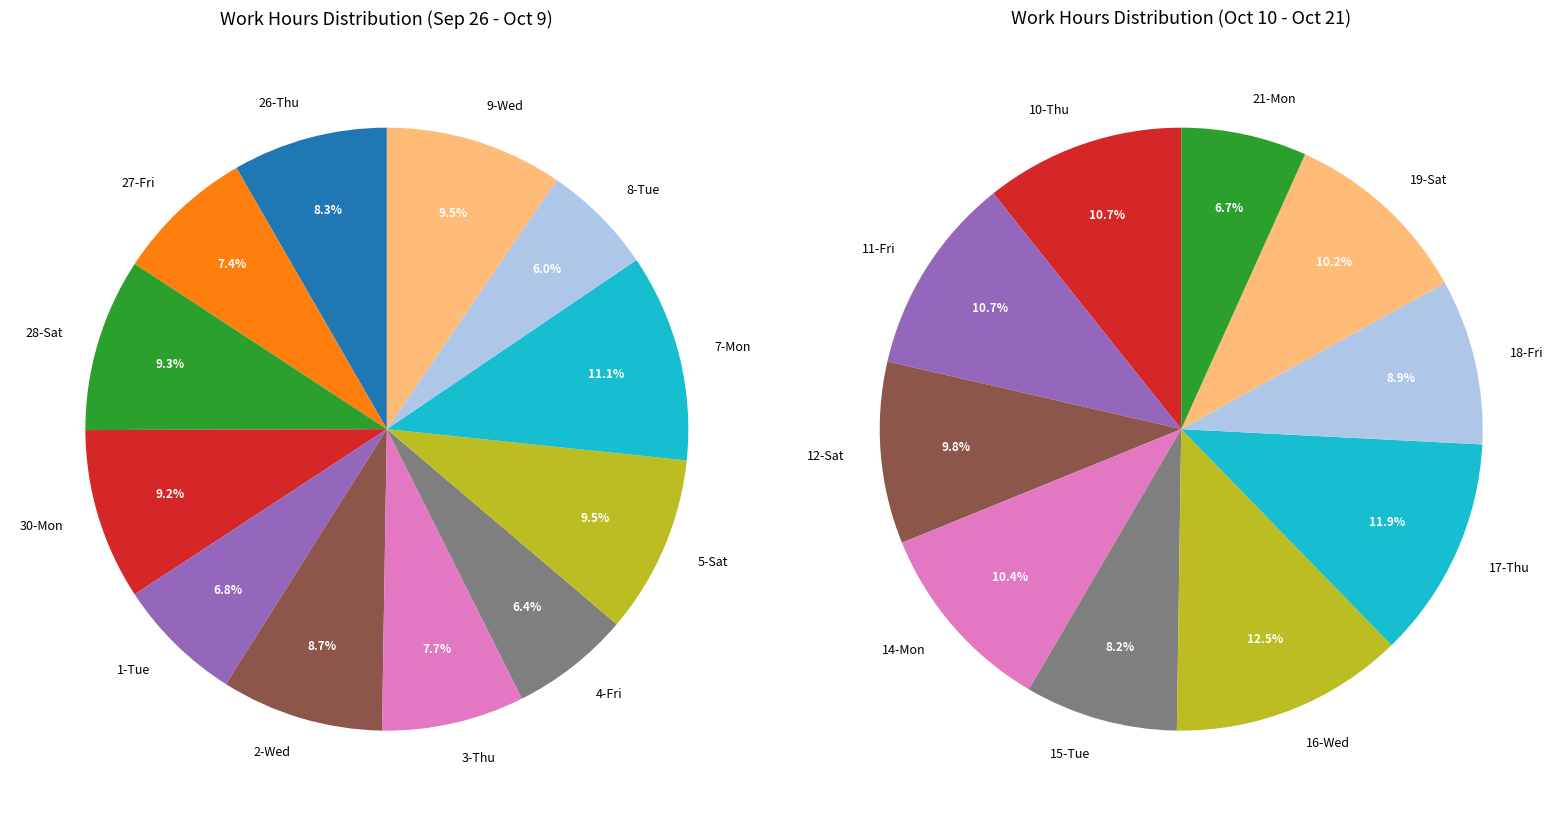

To the nearest percent, what percentage of the pie is 2-Wed?

9%